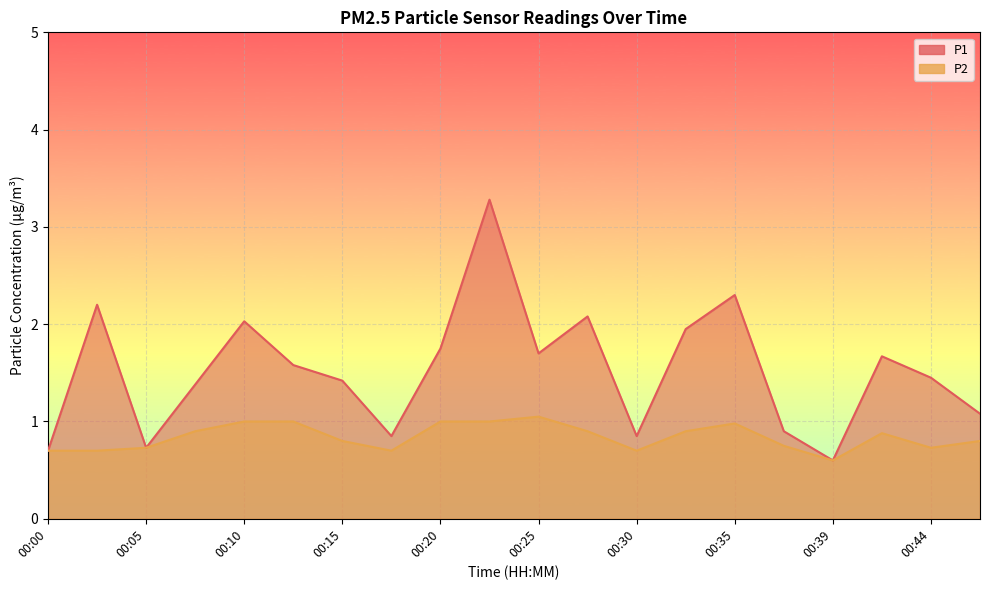

At which category is the sum across all series the highest?

00:22